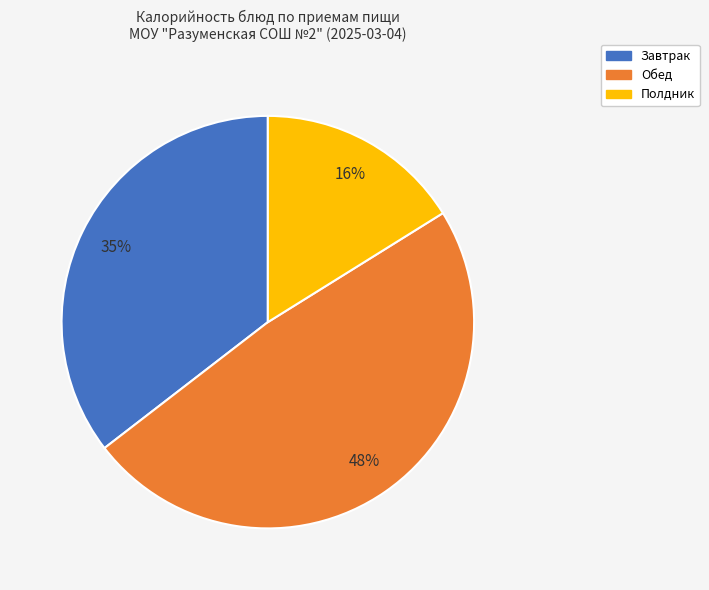

Is there a majority slice in this chart?

No